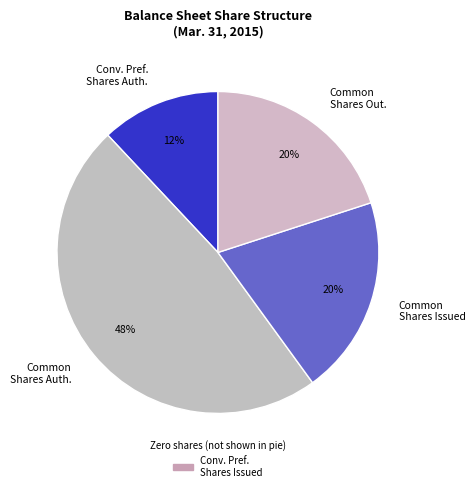

Is the sum of Common Shares Out. and Common Shares Auth. greater than half?

Yes